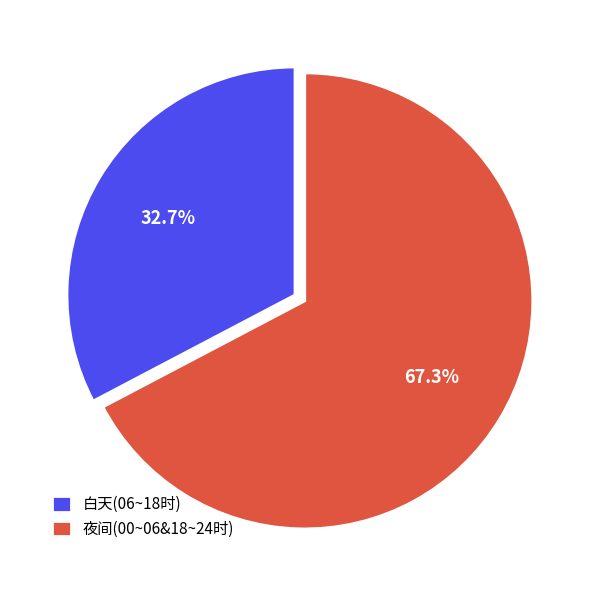

To the nearest percent, what is the difference between the largest and smallest slice percentages?

35%